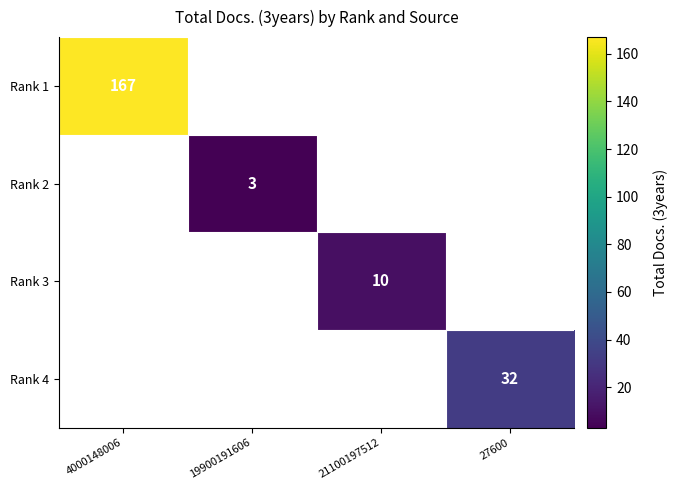

The value of Rank 3 at 21100197512 is 10. True or false?

True